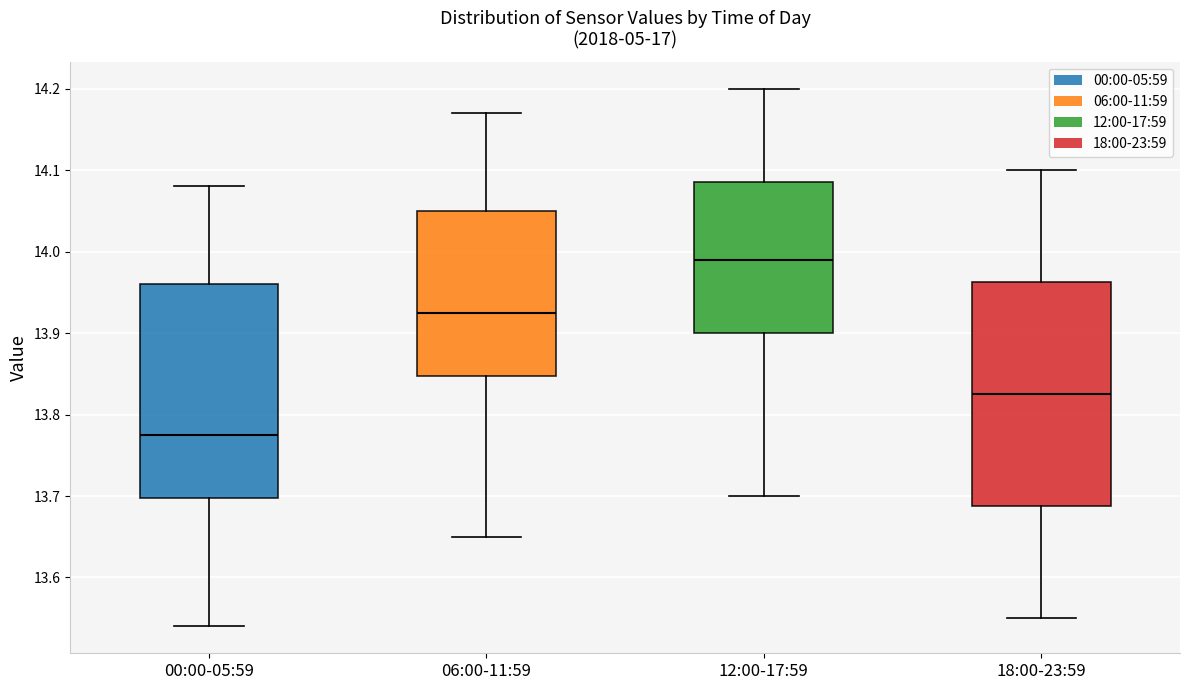

Reading left to right, read every box against the y-axis: the position of its median line, the range the box covers, and the ends of its whiskers. The values are not printed on the chart, so give them approximately, as read against the axis.

00:00-05:59: median 13.78, box 13.70 to 13.96, whiskers 13.54 to 14.08
06:00-11:59: median 13.93, box 13.85 to 14.05, whiskers 13.65 to 14.17
12:00-17:59: median 13.99, box 13.90 to 14.09, whiskers 13.70 to 14.20
18:00-23:59: median 13.83, box 13.69 to 13.96, whiskers 13.55 to 14.10